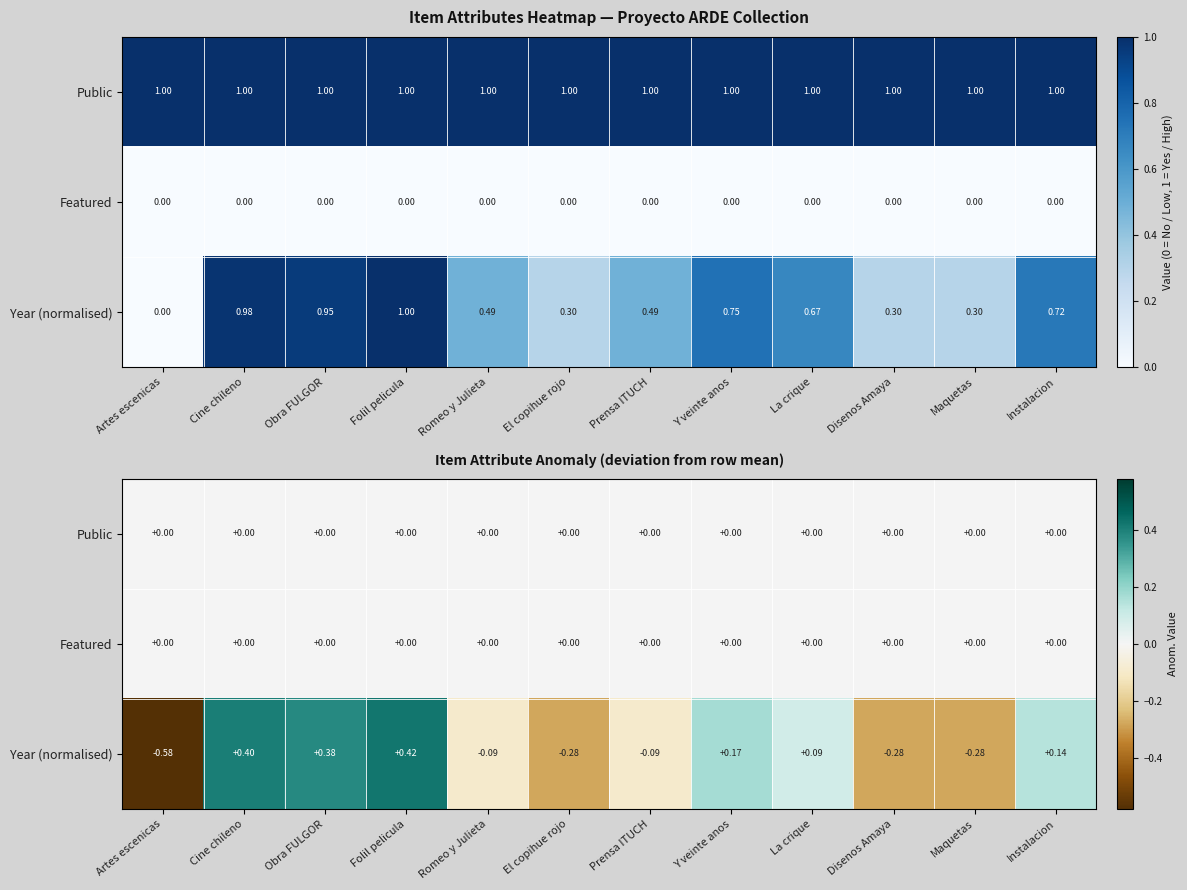

What is the total value across all series at La crique?

0.1